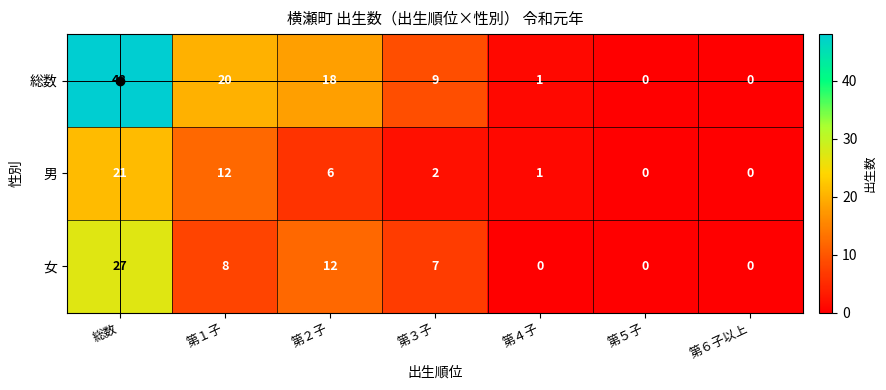

Rank the series by their average value, from highest to lowest.

総数, 女, 男